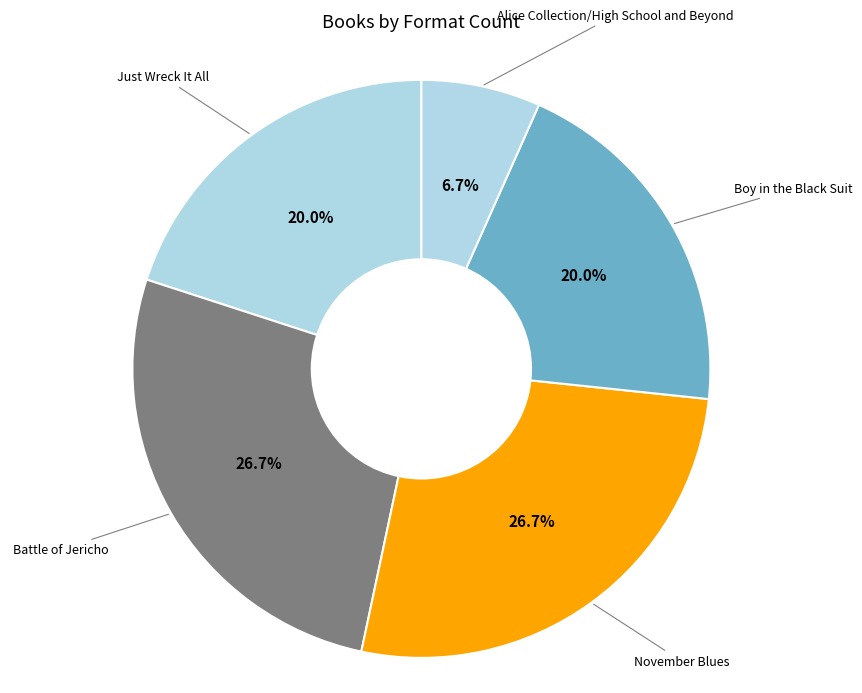

Count the number of slices in the pie.

5